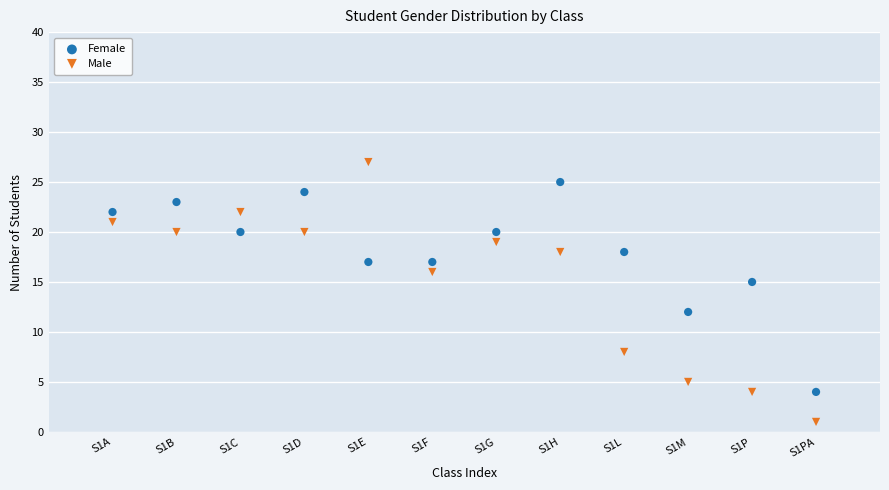

Across all data points, what is the range of Y values (max minus min)?

26